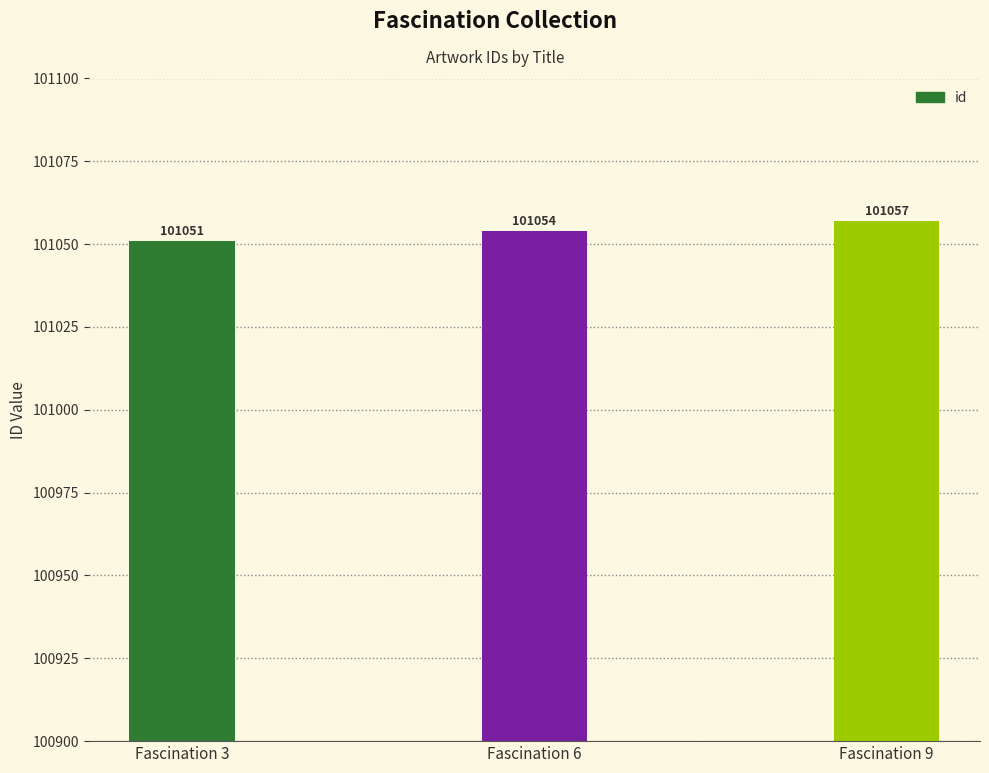

What value does the data have at Fascination 6?

101054